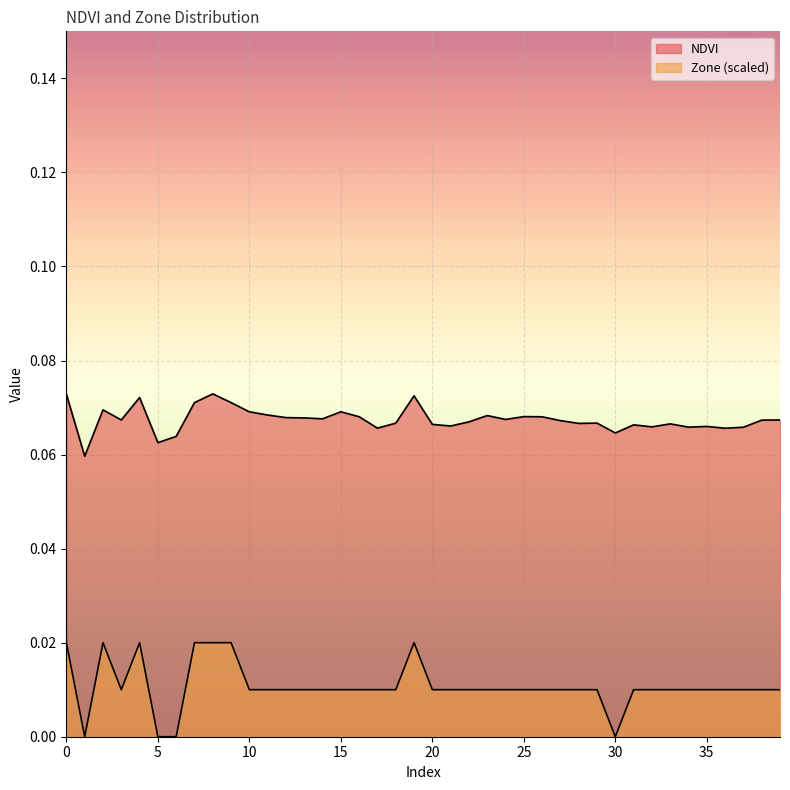

Does the chart display data point markers on the line(s)?

No